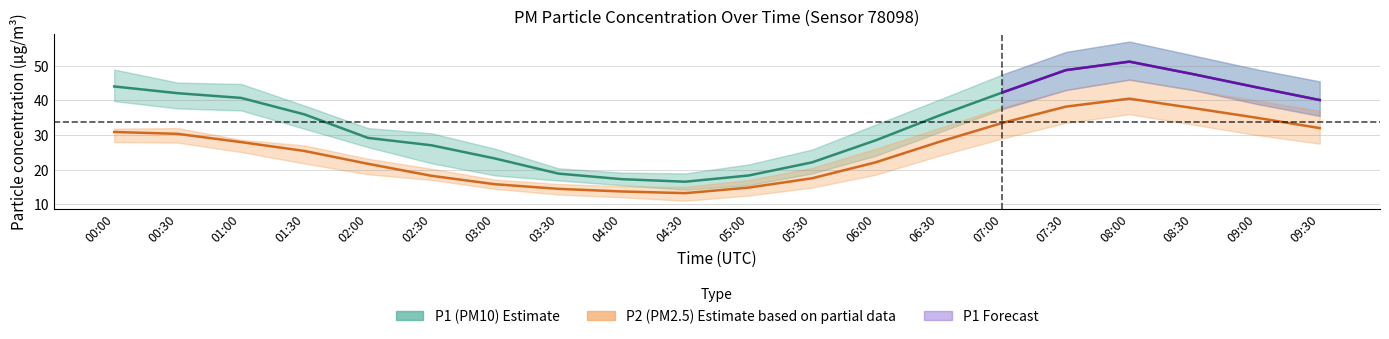

True or false: P2_upper has more than 2 points higher than both neighbors.

False